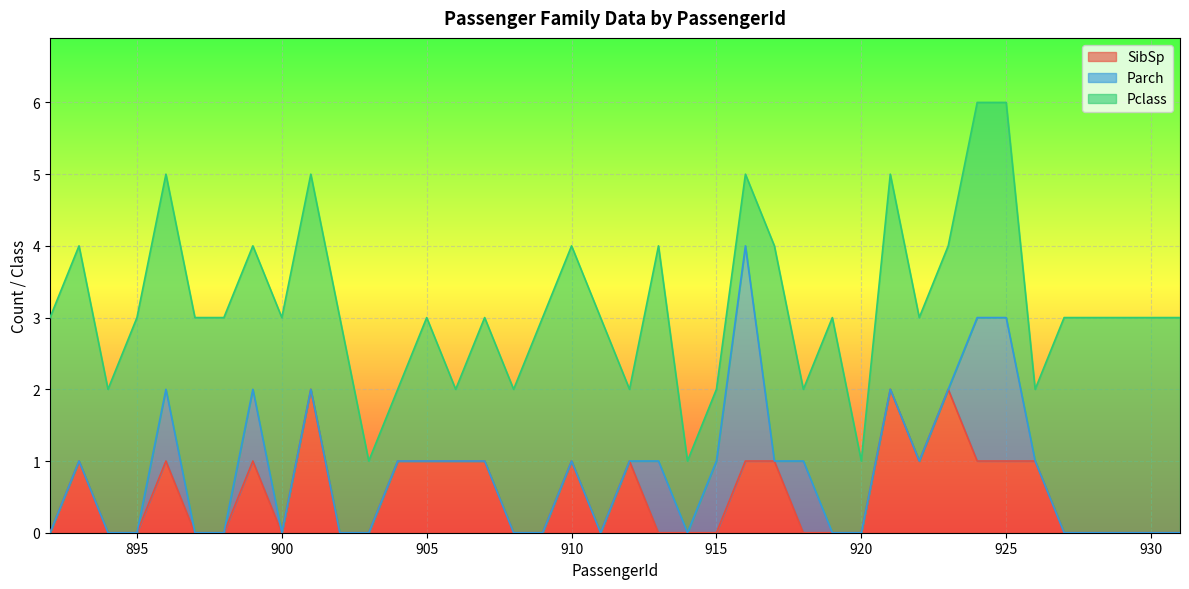

Is the value of Pclass at 901 greater than the value of Parch at 921?

Yes